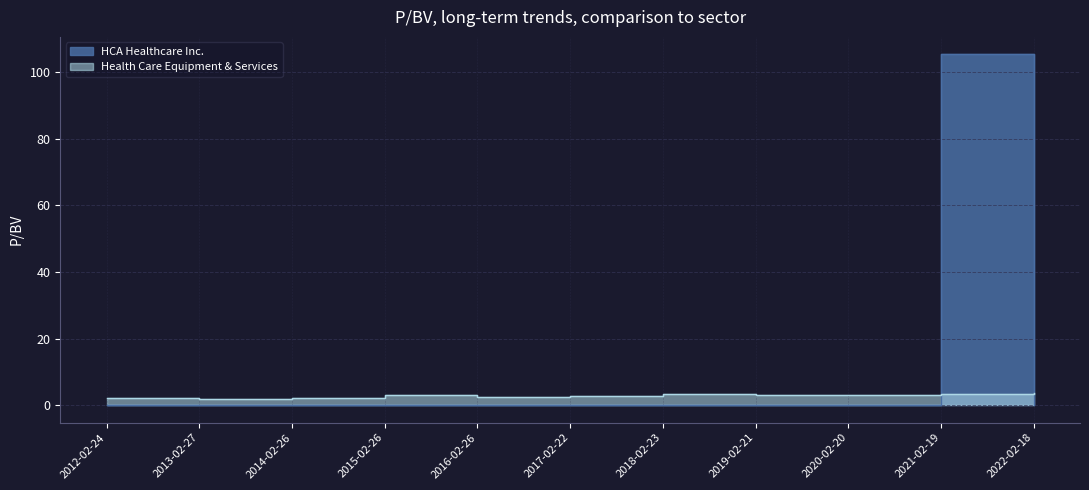

Where do Health Care Equipment & Services and HCA Healthcare Inc. first cross each other?

2020-02-20 and 2021-02-19